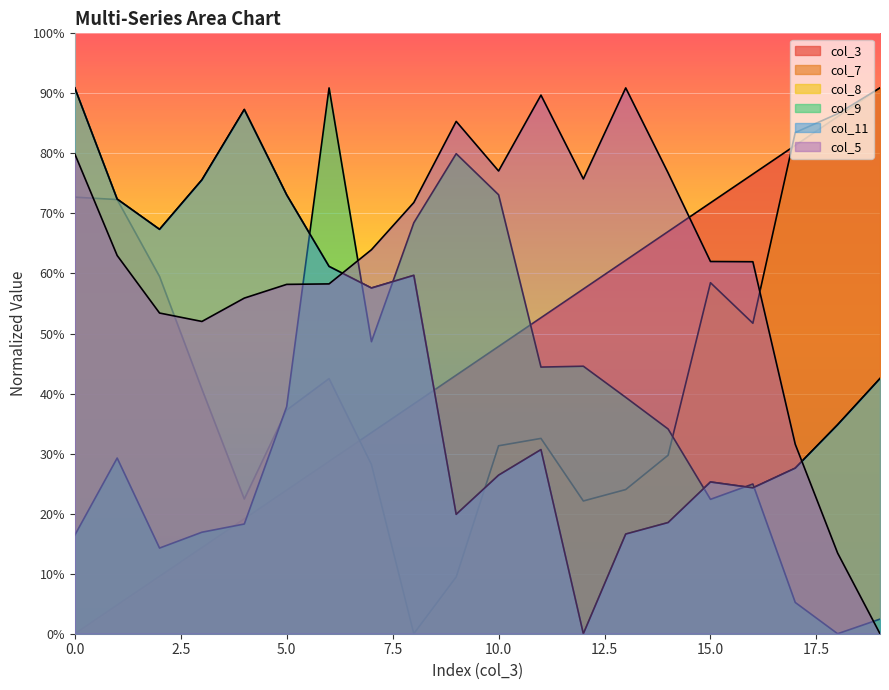

The col_11 series shows 222.3 at 2. True or false?

True